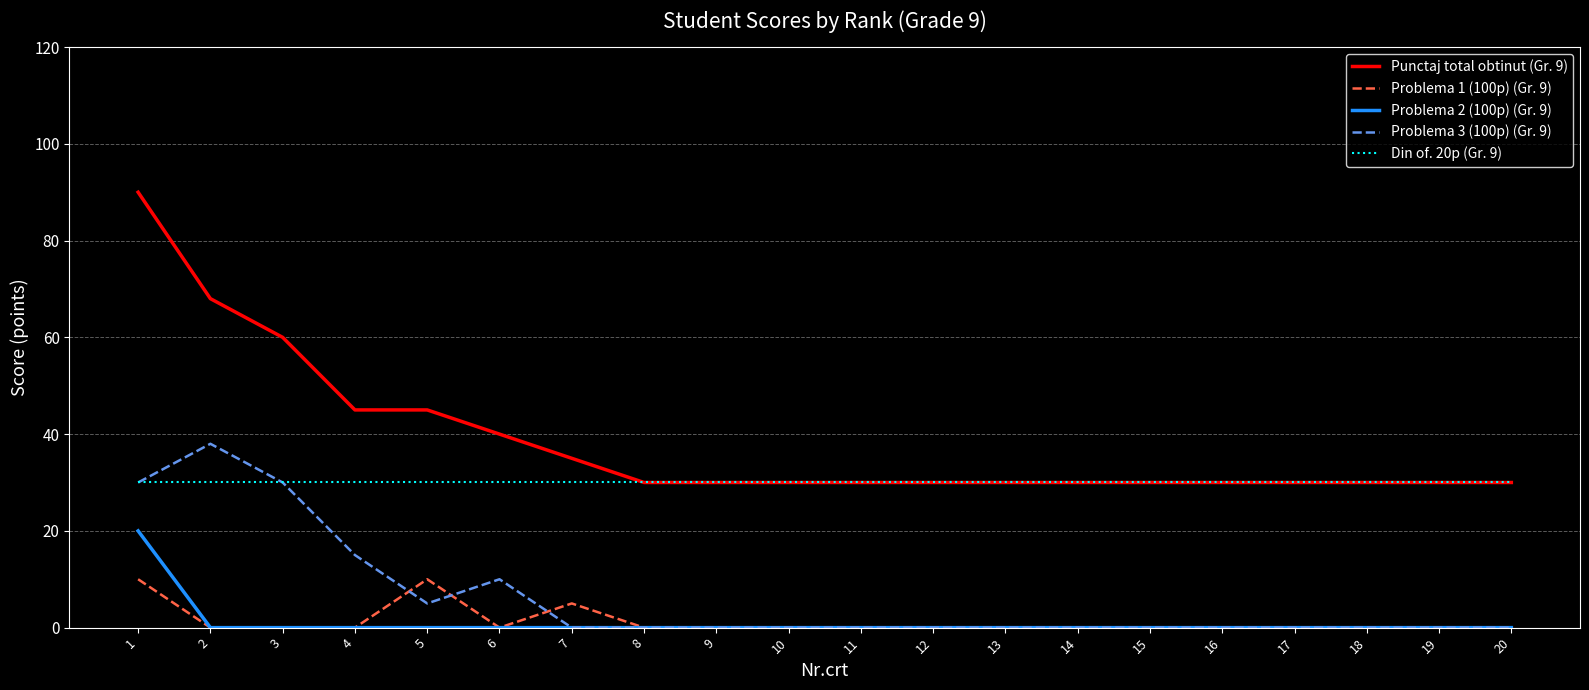

What is the greatest value displayed?

90